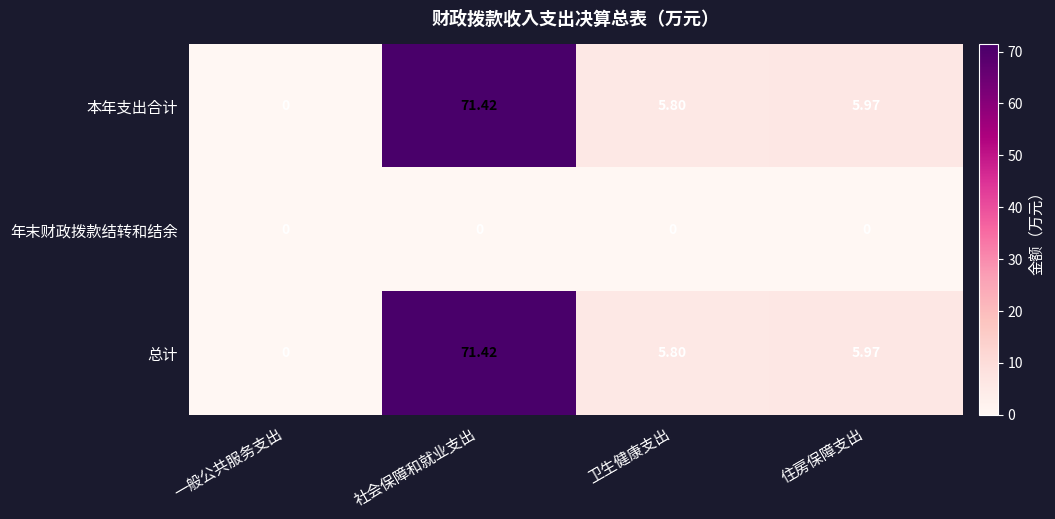

Rank the categories by 本年支出合计 value from lowest to highest.

一般公共服务支出, 卫生健康支出, 住房保障支出, 社会保障和就业支出